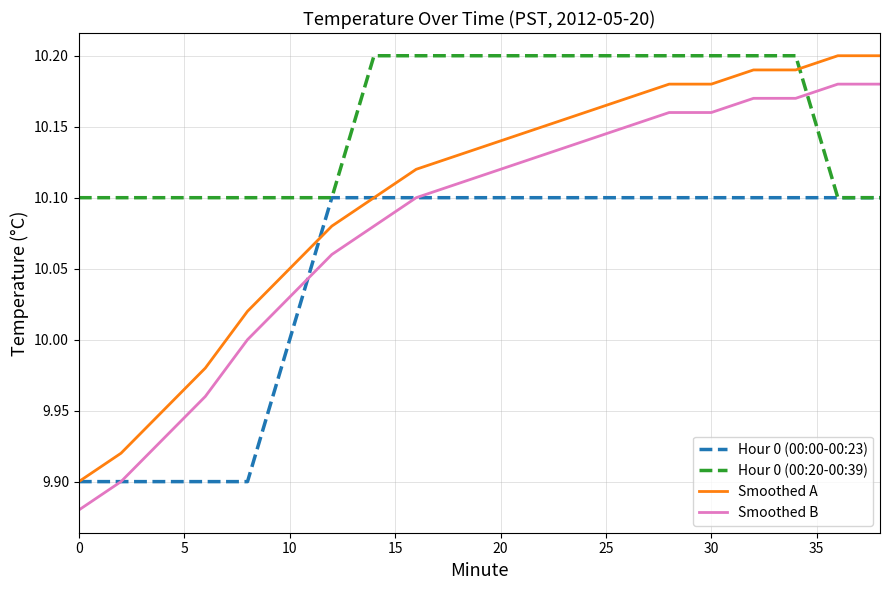

How many lines are shown in the chart?

4